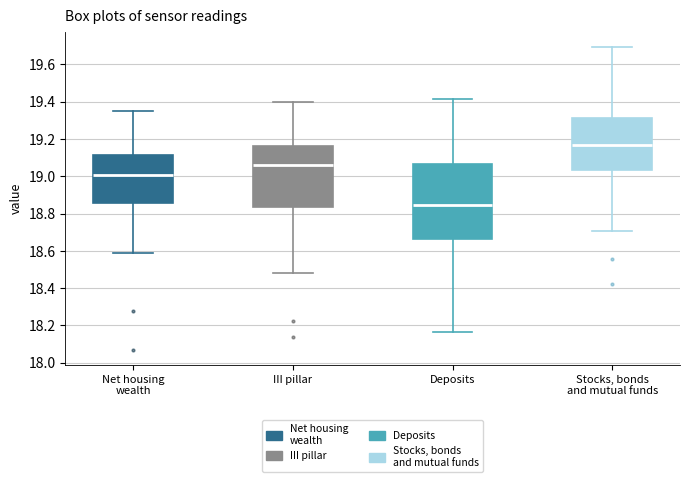

Where does the lower whisker of the box for Stocks, bonds and mutual funds end on the y-axis? The values are not printed on the chart, so give them approximately, as read against the axis.

18.70